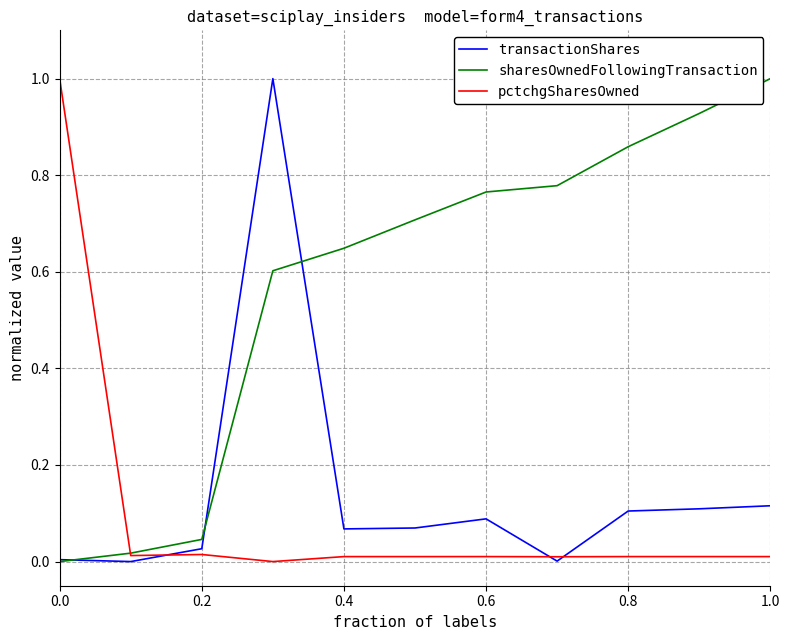

Which series has the largest total across all categories?

sharesOwnedFollowingTransaction